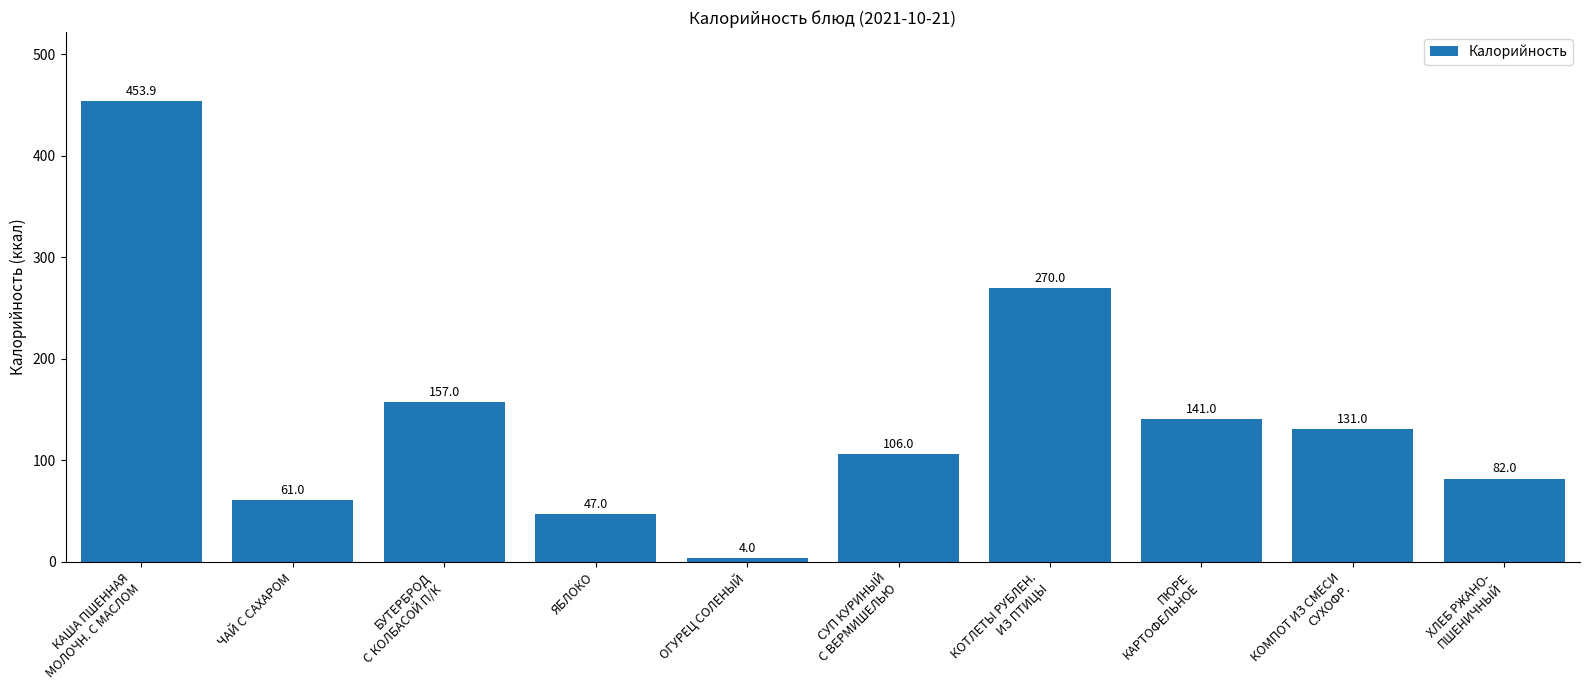

What is the sum of the values at ЯБЛОКО and СУП КУРИНЫЙ
С ВЕРМИШЕЛЬЮ?

153.0